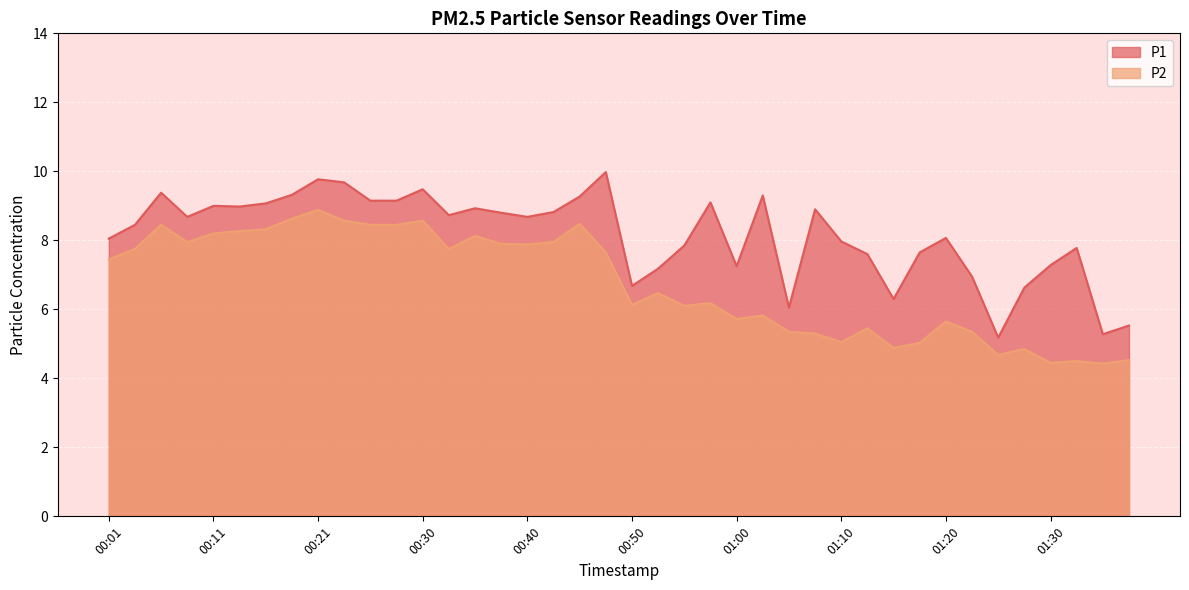

What position from the left is 00:35?

15